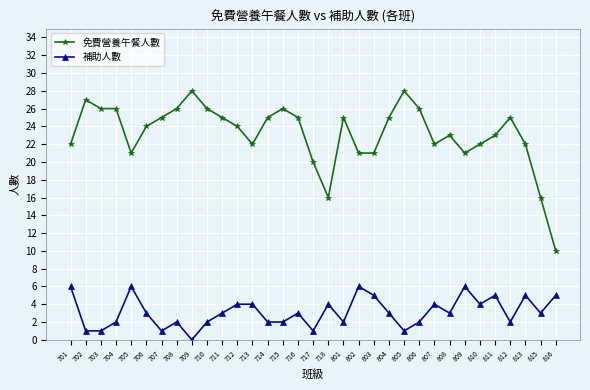

What is the spread (max minus min) of values at 805?

27